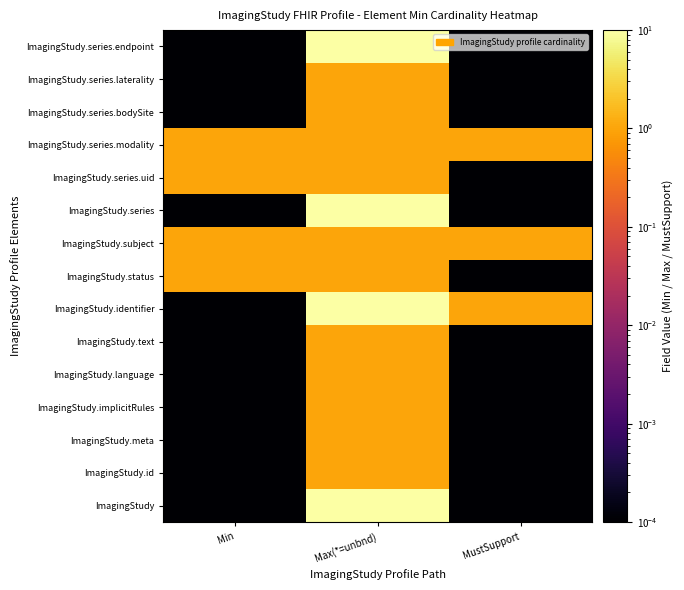

What is the difference between the highest and lowest values at Min?

1.0